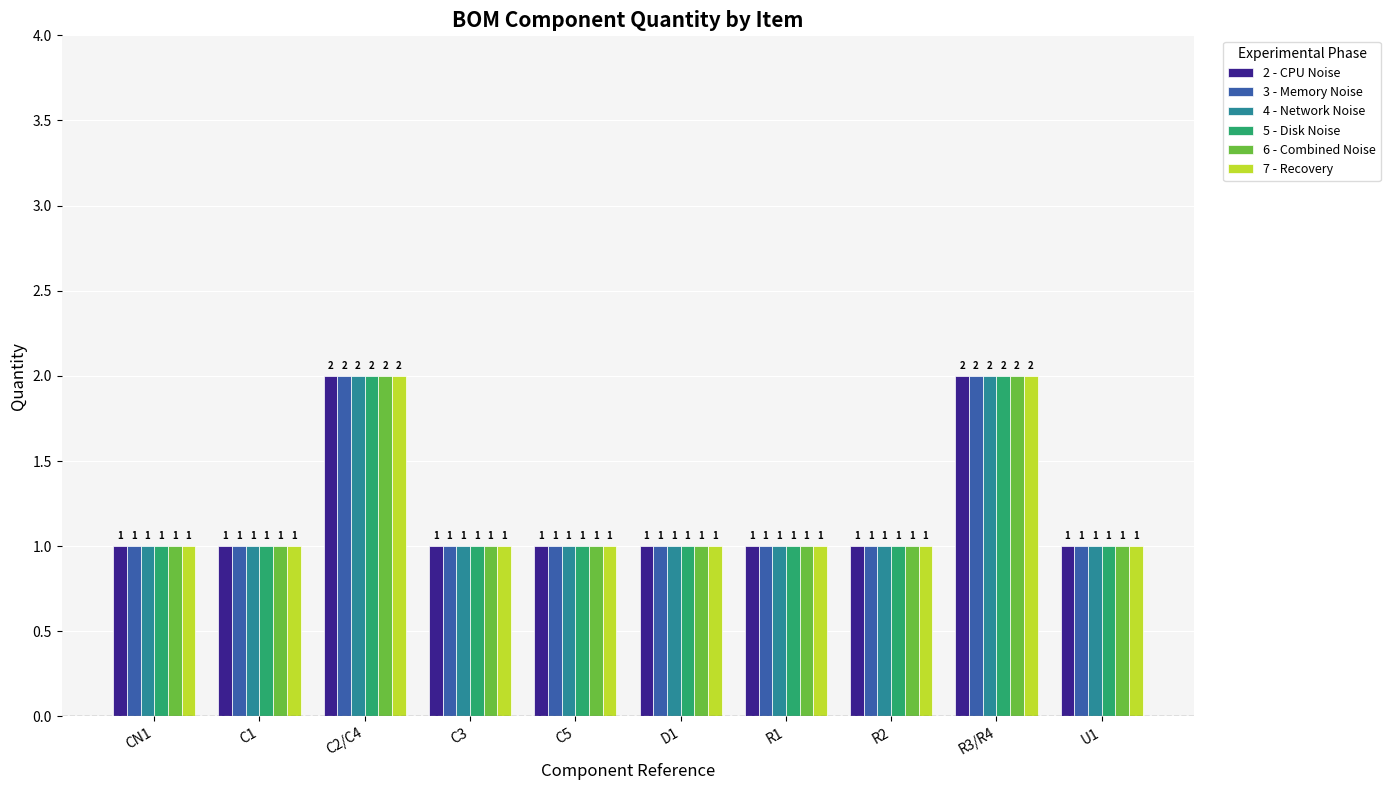

Are the bars horizontal?

No